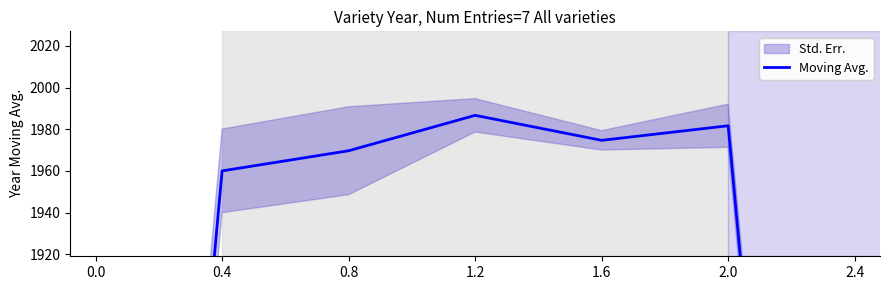

What is the value of the 5th point from the left?

1974.7